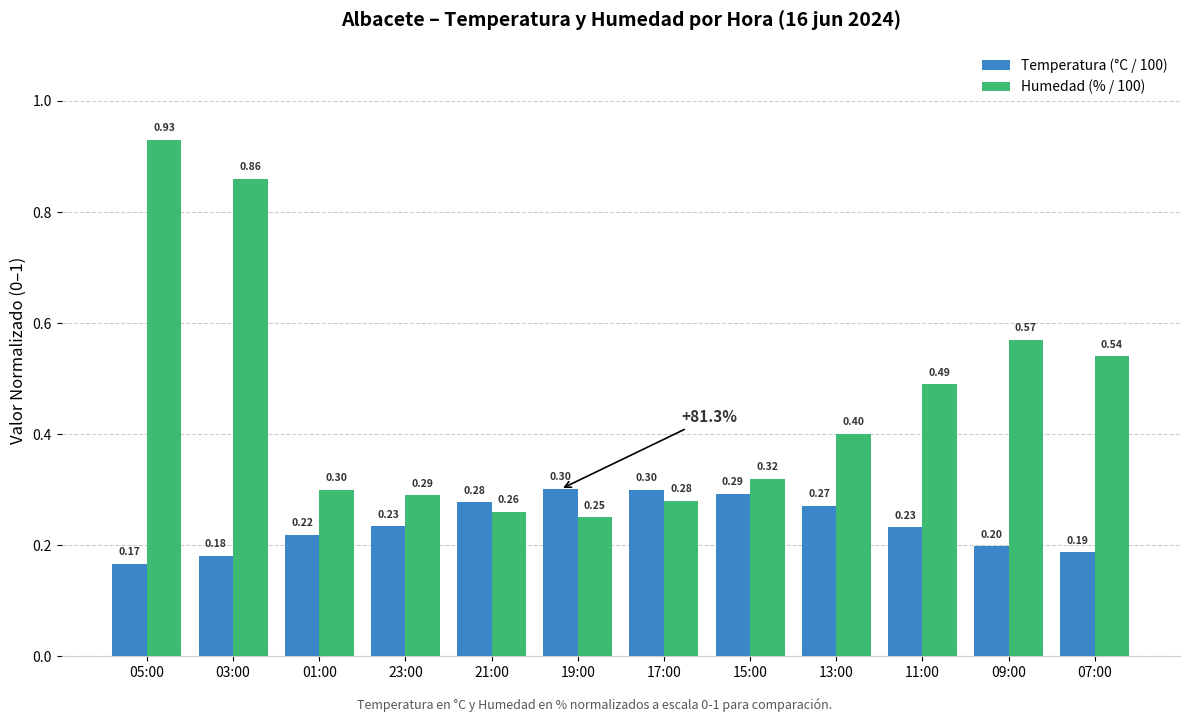

What is the label of the 9th bar from the left?

13:00